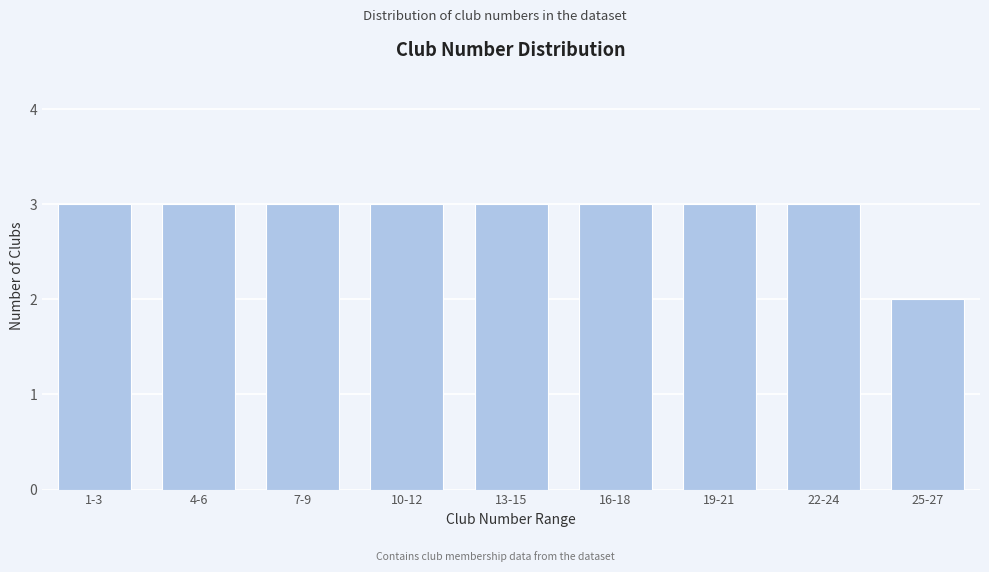

Reading right to left, extract all data points from this chart.

25-27=2	22-24=3	19-21=3	16-18=3	13-15=3	10-12=3	7-9=3	4-6=3	1-3=3